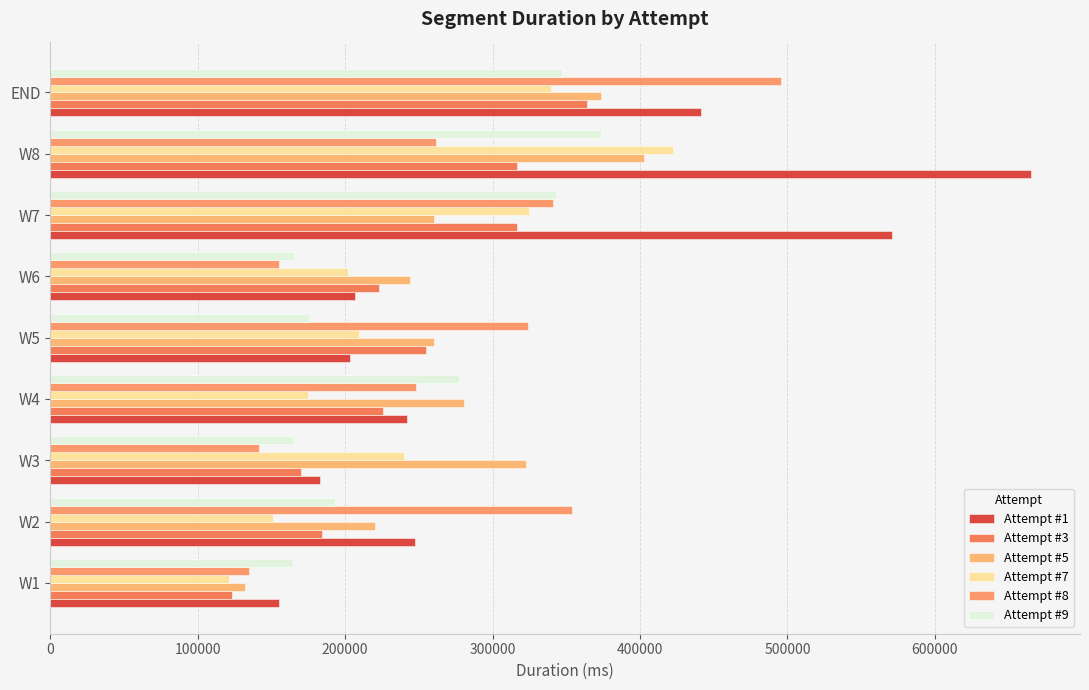

How many data points does each series have?

9